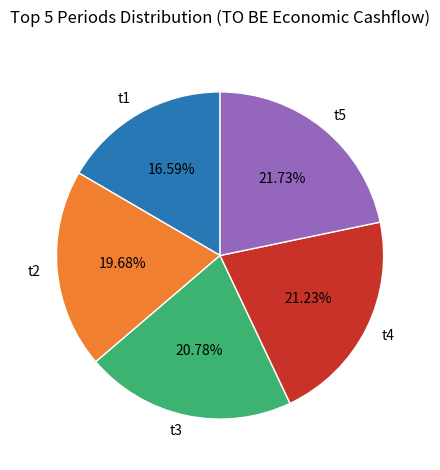

What is the ratio of the value at t1 to the value at t5?

0.8